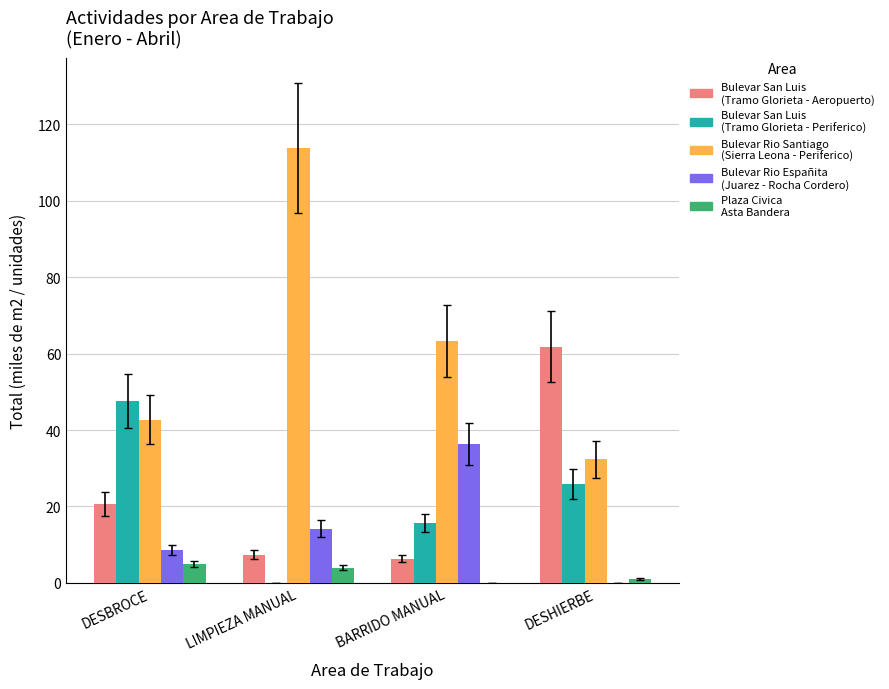

Which label corresponds to the largest value in the chart?

LIMPIEZA MANUAL